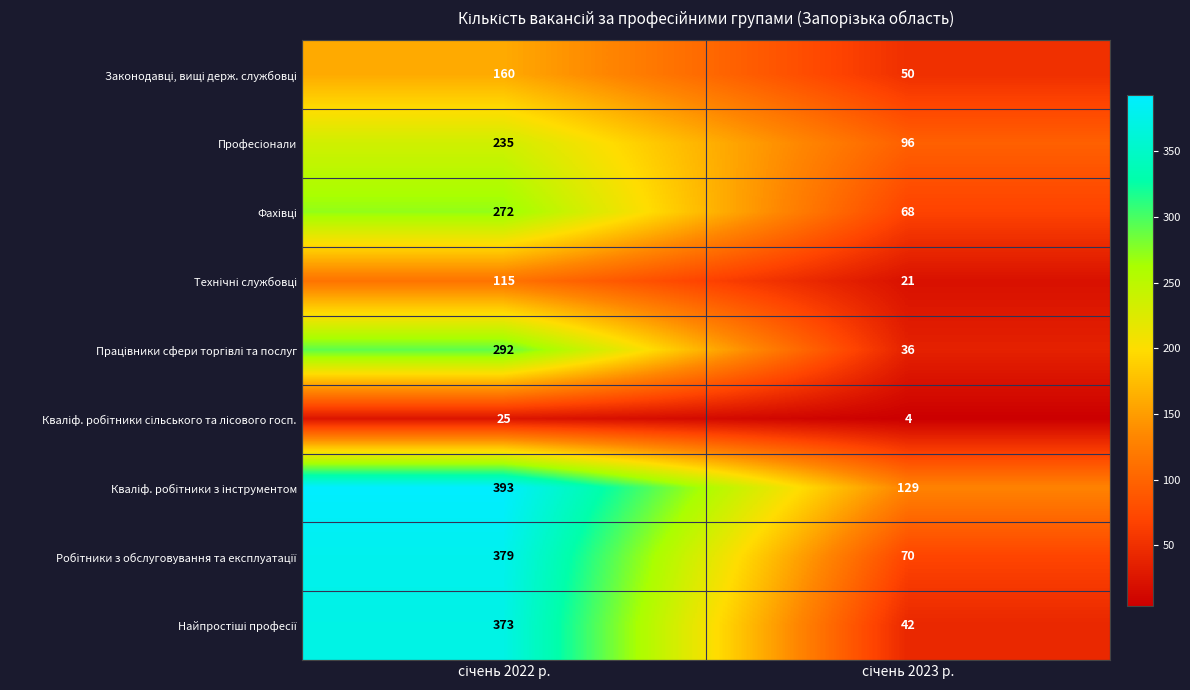

What is the minimum value shown in the chart?

4